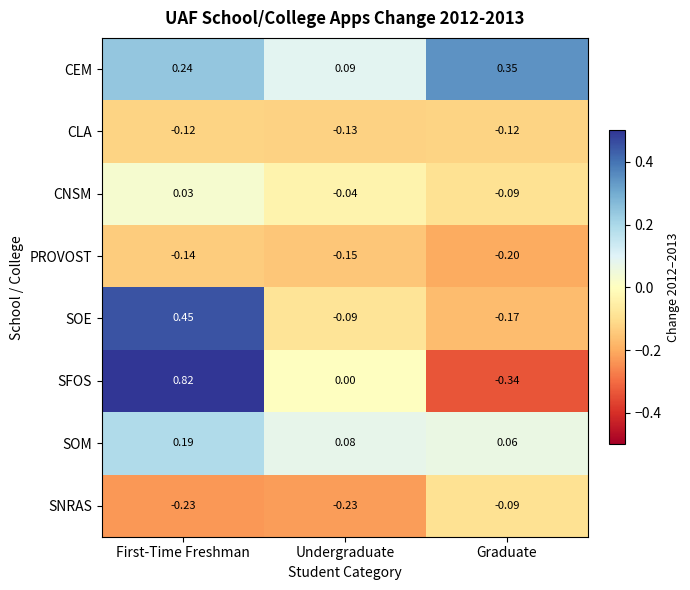

At which category does the chart reach its peak across all series?

First-Time Freshman